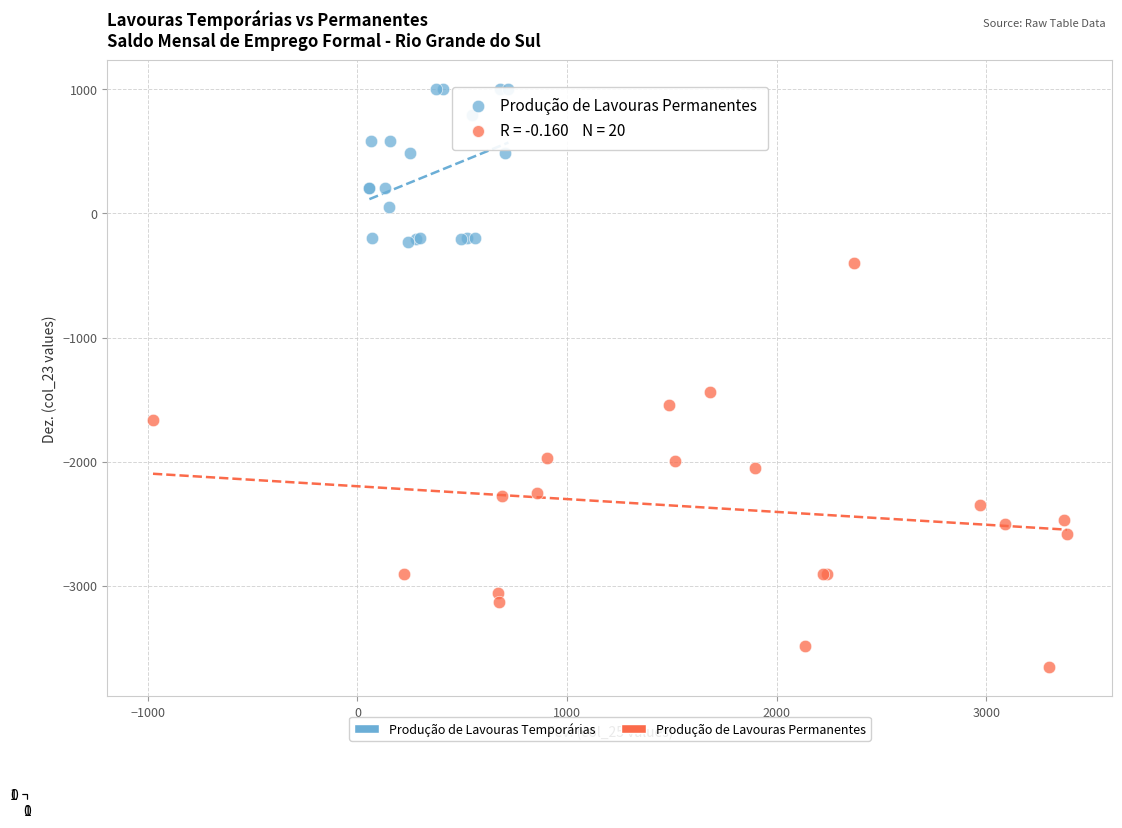

Which series has the widest spread of Y values?

Produção de Lavouras Permanentes